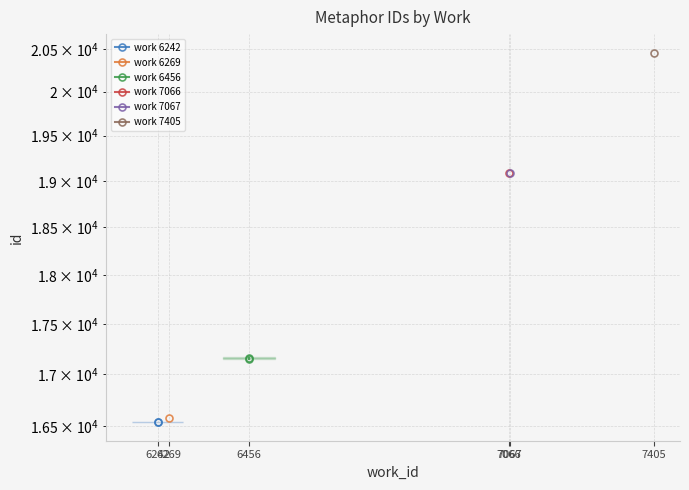

What is the maximum value for work 6456?

17163